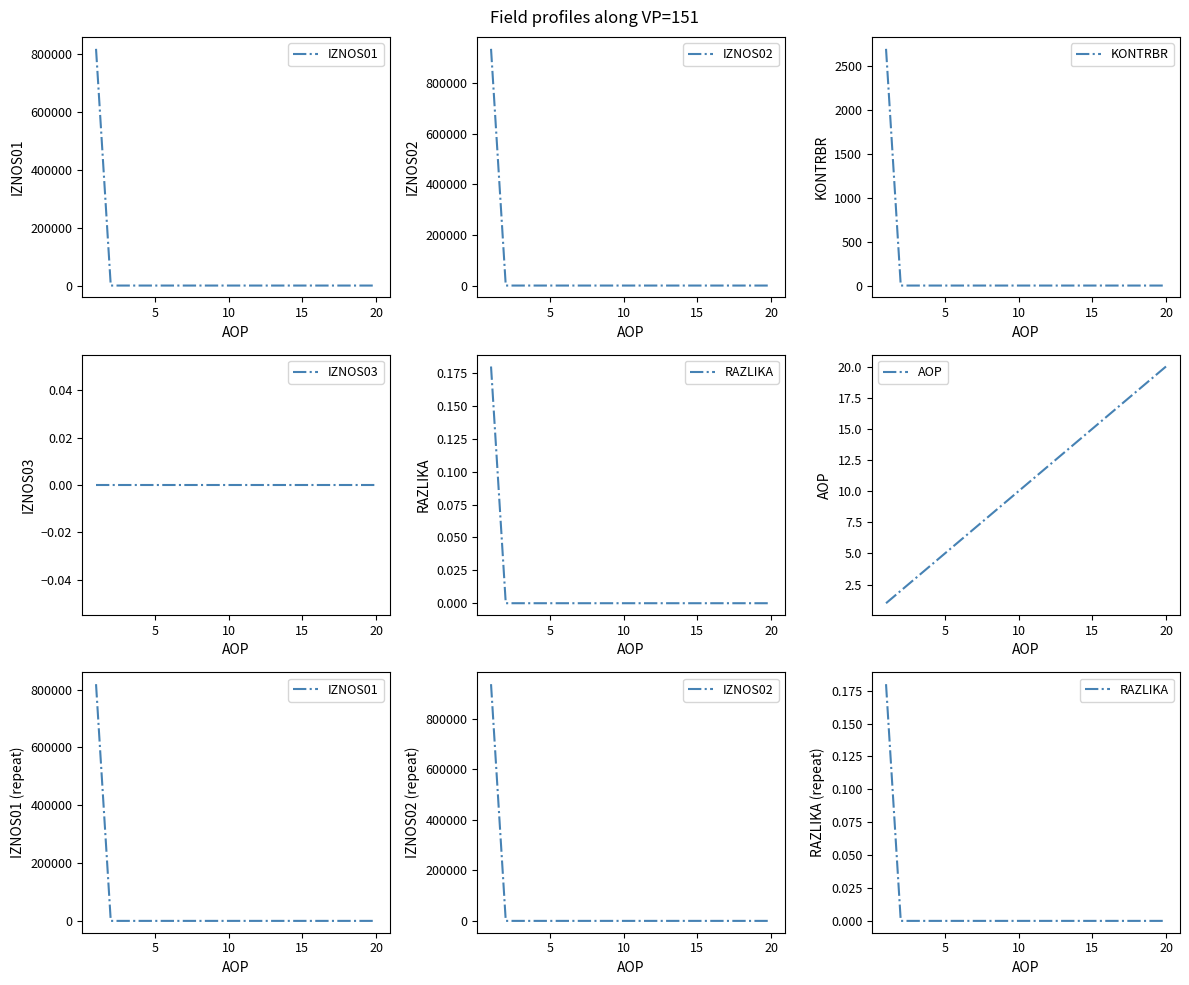

Is the value of IZNOS01 at 15 greater than the value of IZNOS02 at 16?

No